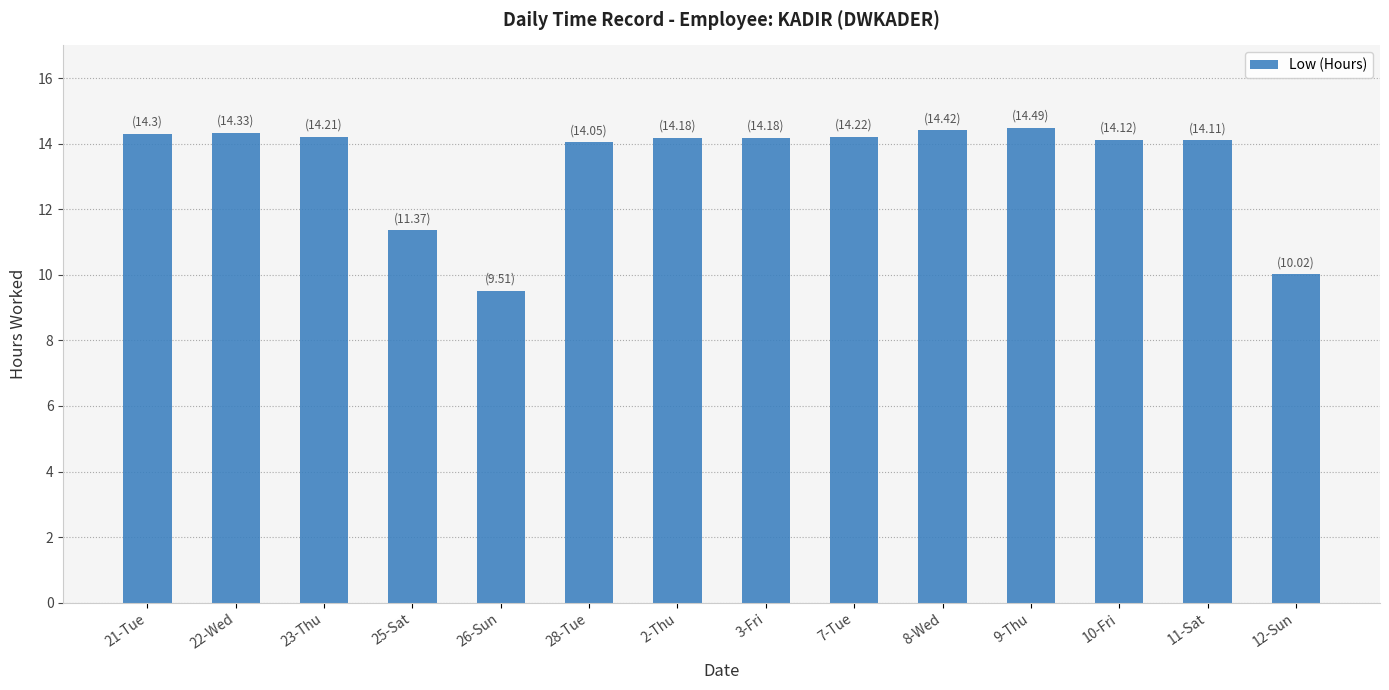

Between 12-Sun and 23-Thu, which is larger?

23-Thu